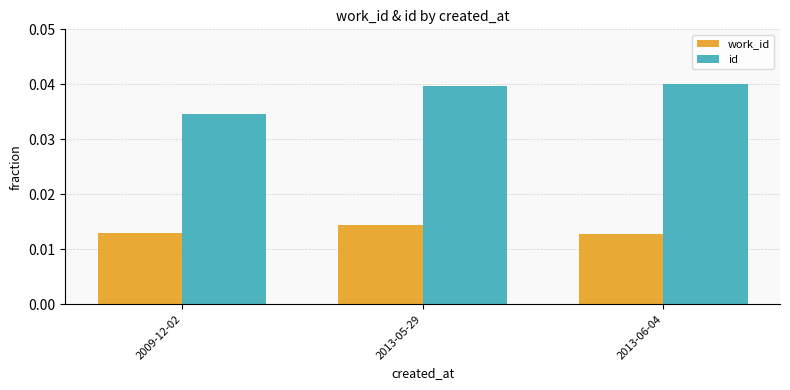

Which category has the highest value in the work_id series?

2013-05-29